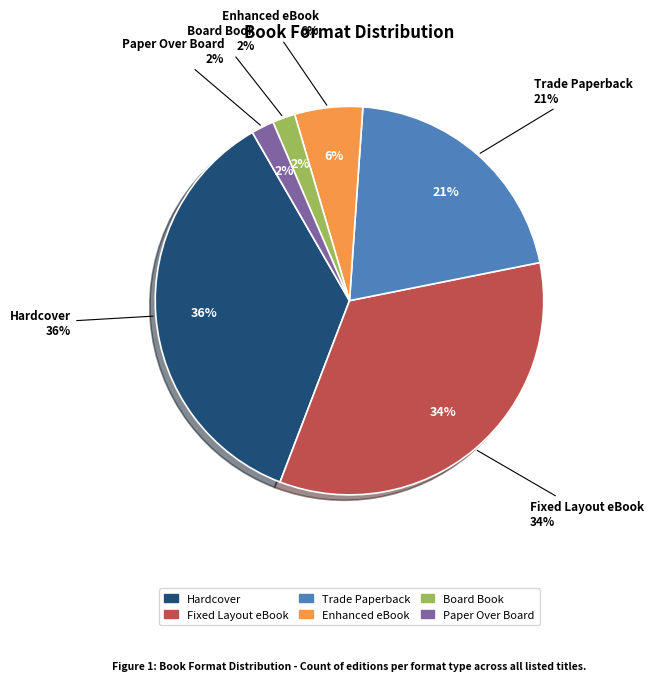

The Board Book slice represents 1% of the pie. True or false?

False